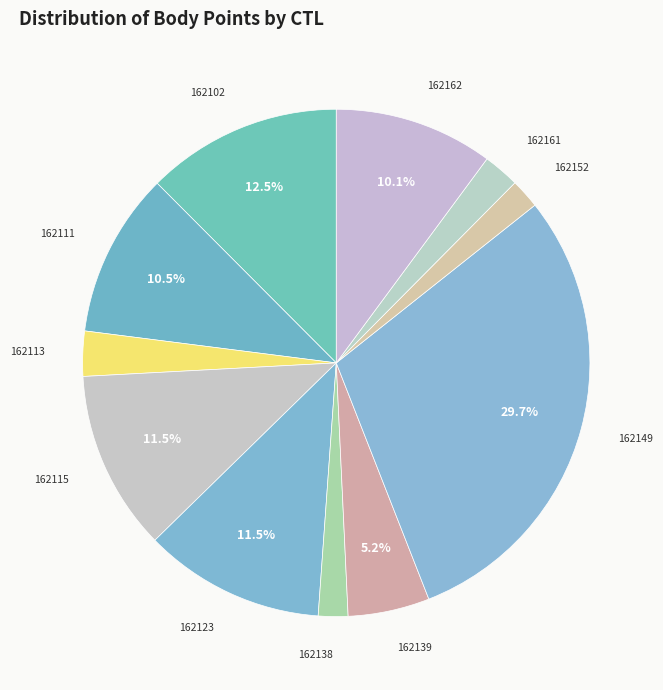

Which category has the biggest portion of the pie?

162149